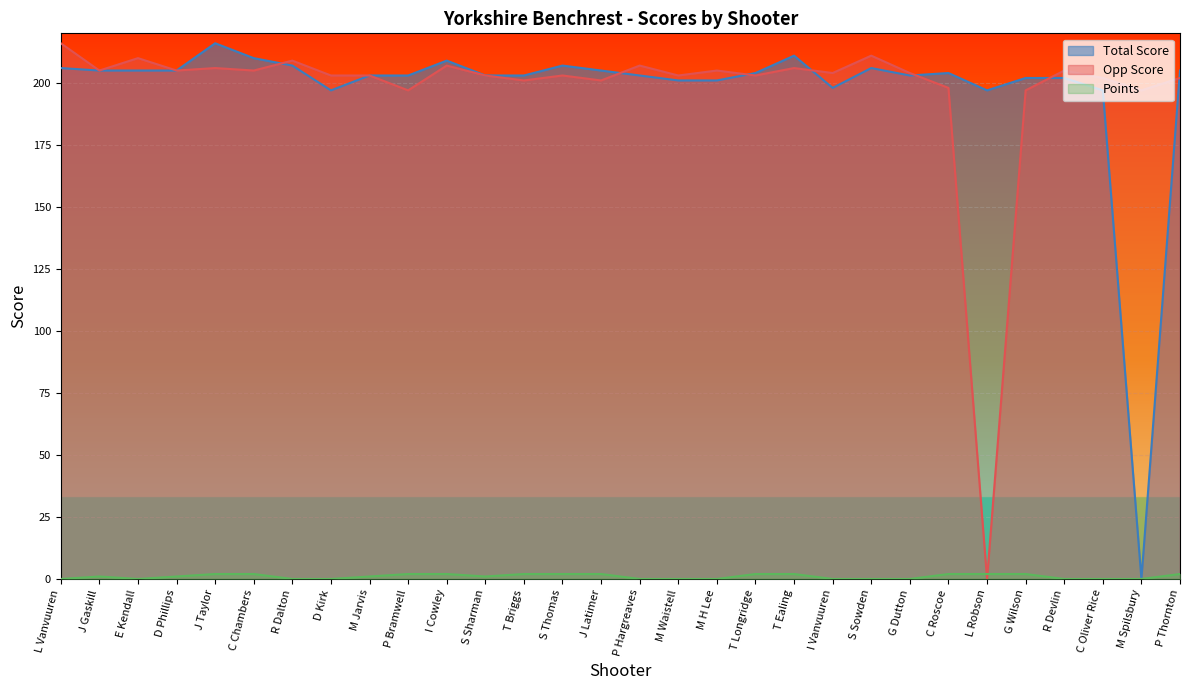

What position from the right is L Robson?

6